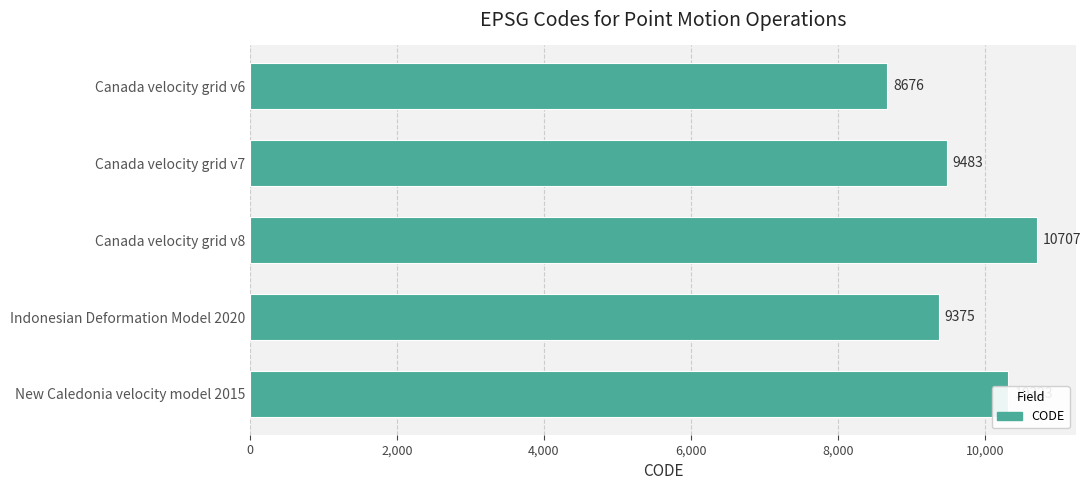

How many data points does each series have?

5